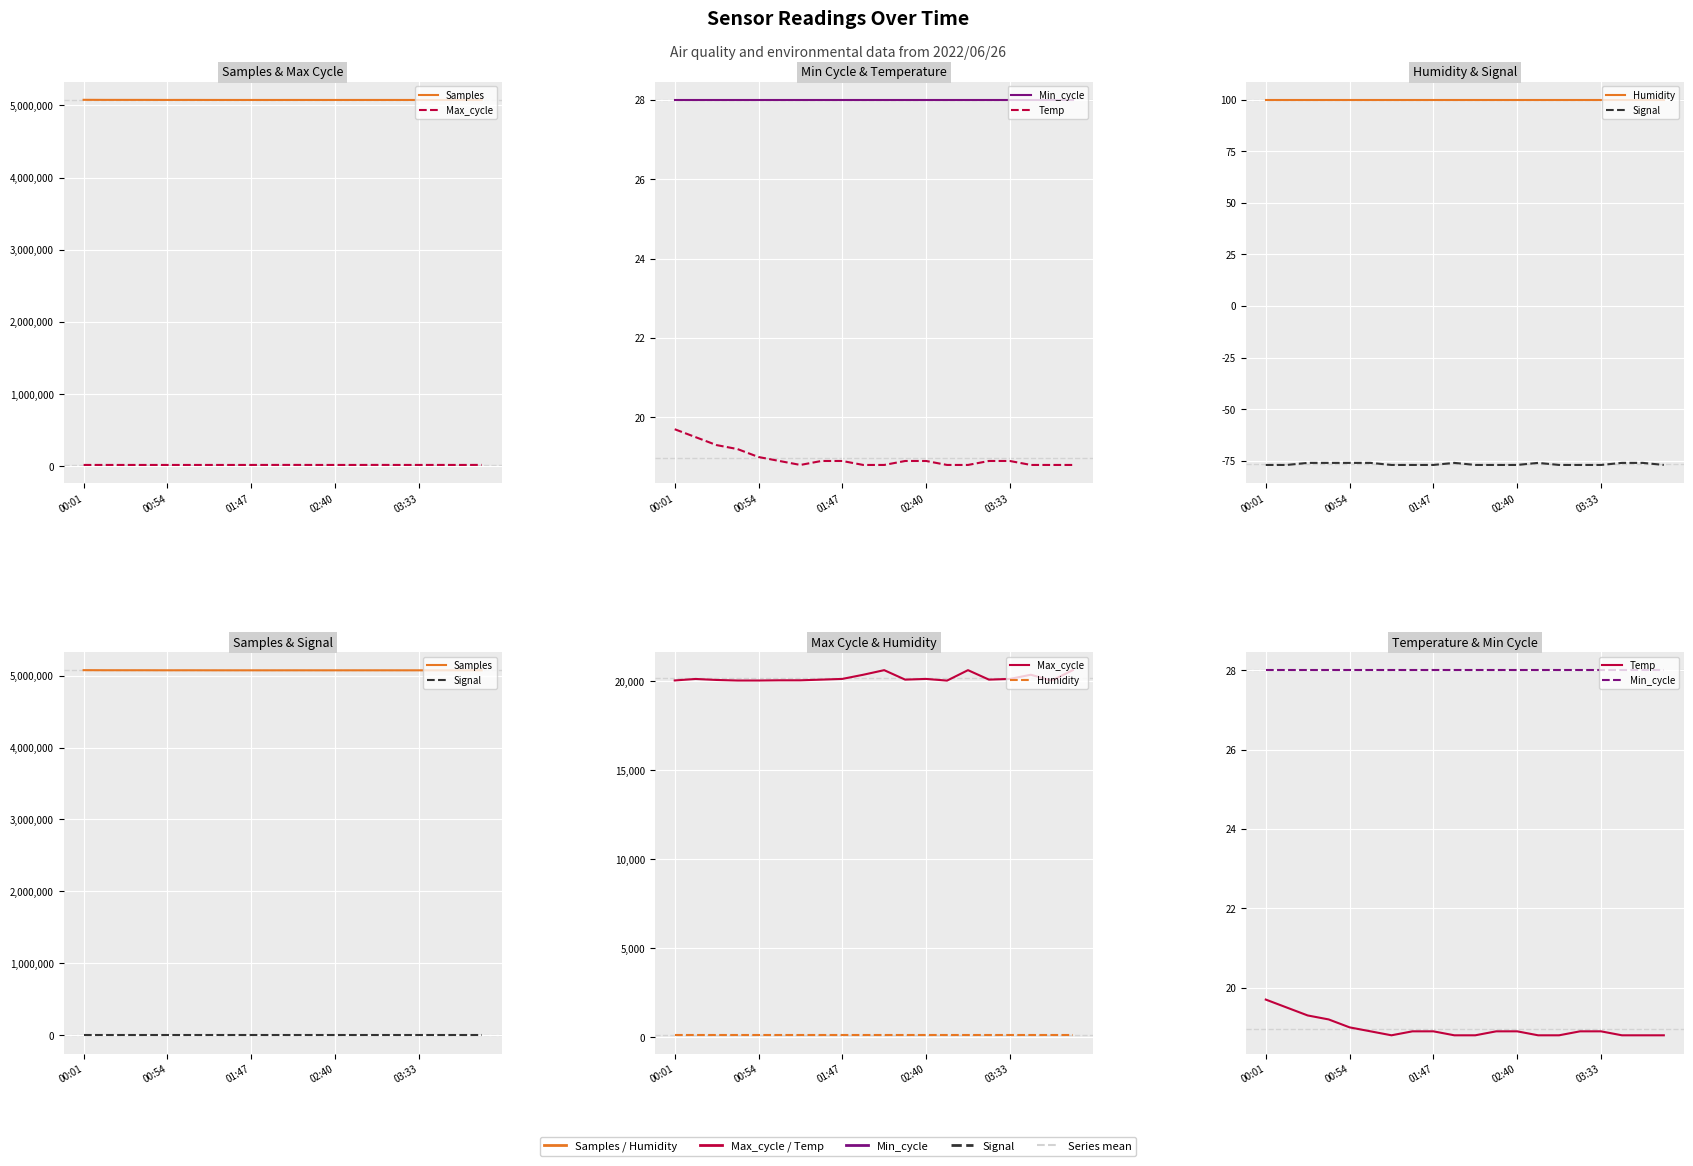

What is the spread (max minus min) of values at 7?

5073854.0